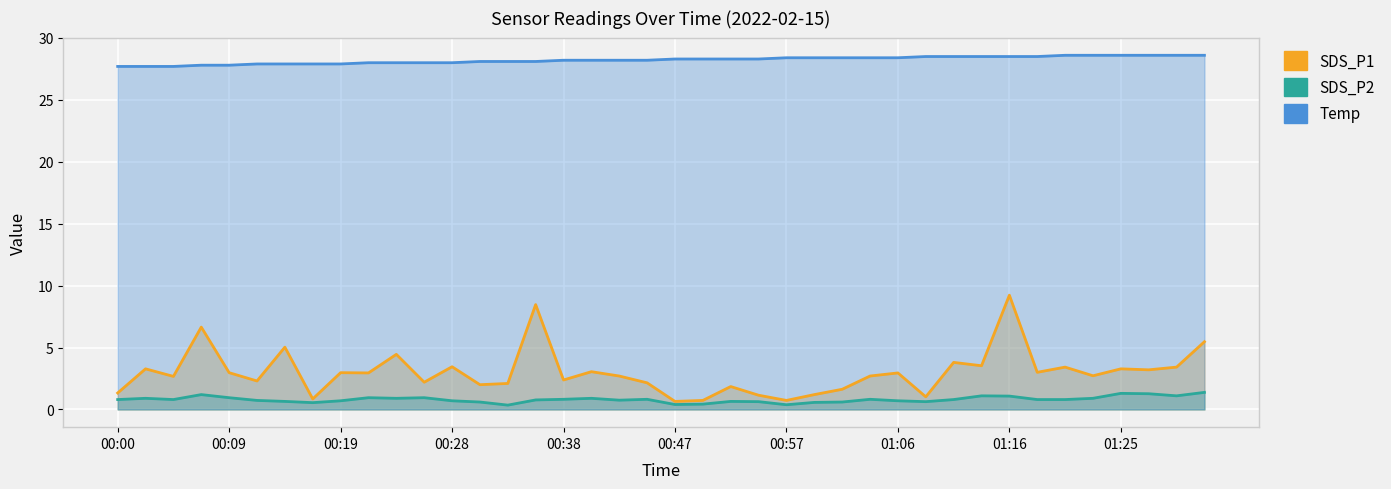

What is the spread (max minus min) of values at 01:30?

27.5